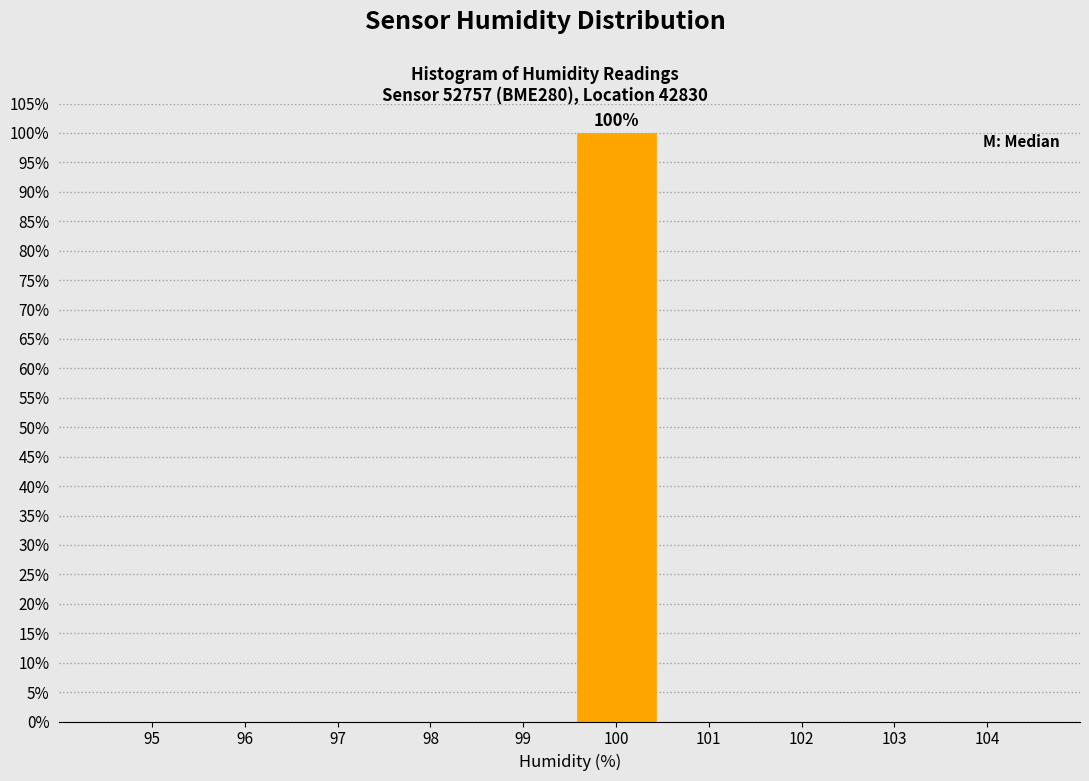

Reading left to right, transcribe all the data shown in this chart.

95=0	96=0	97=0	98=0	99=0	100=100	101=0	102=0	103=0	104=0